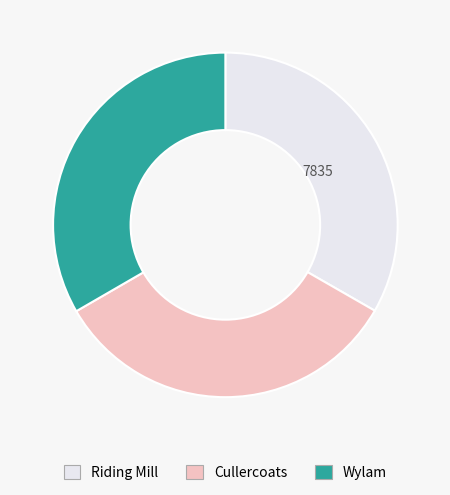

Do Wylam and Cullercoats together represent more than half of the pie?

Yes